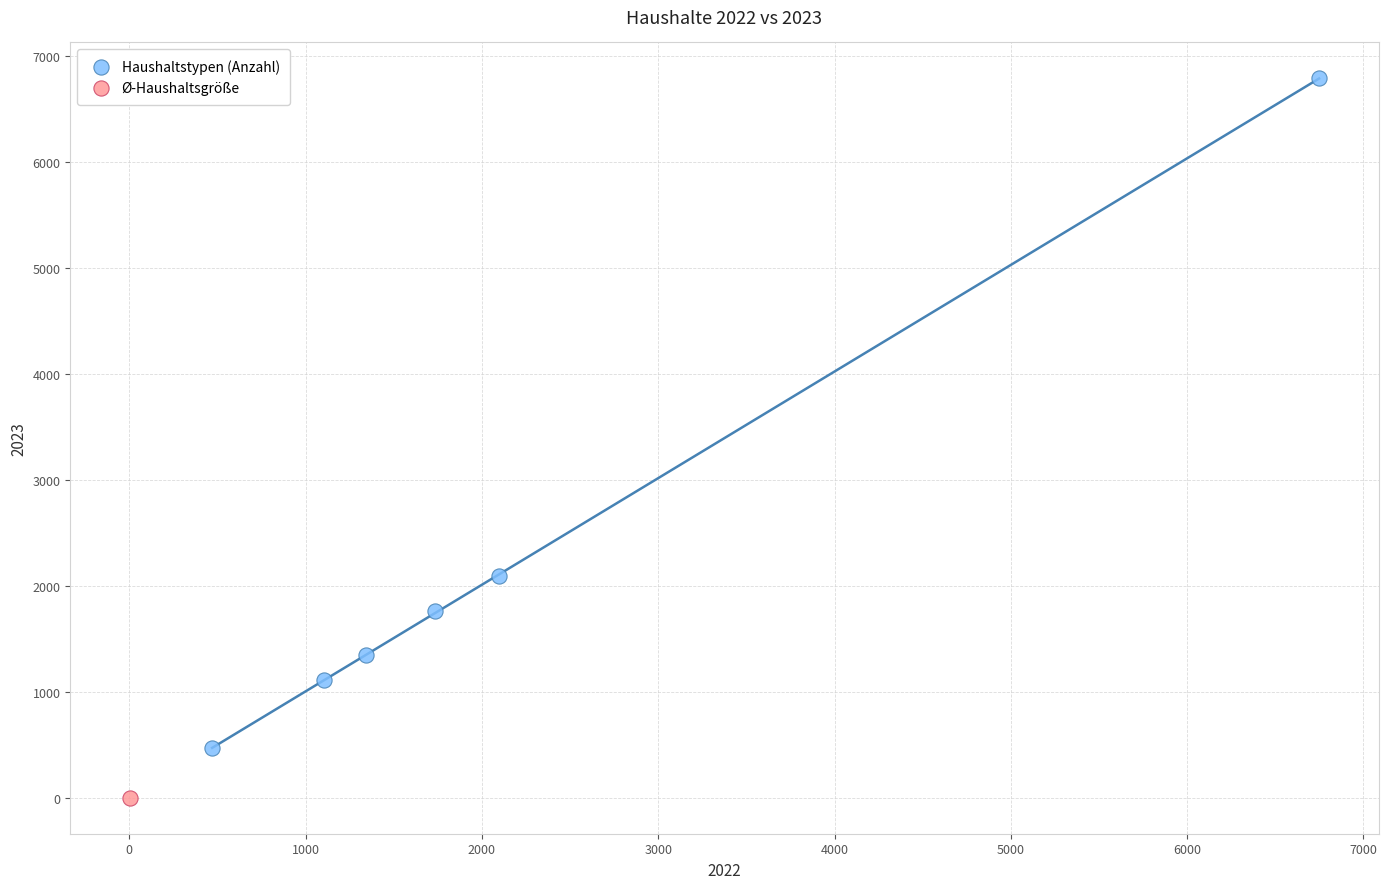

What are all the series names shown in the legend?

Haushaltstypen (Anzahl), Ø-Haushaltsgröße